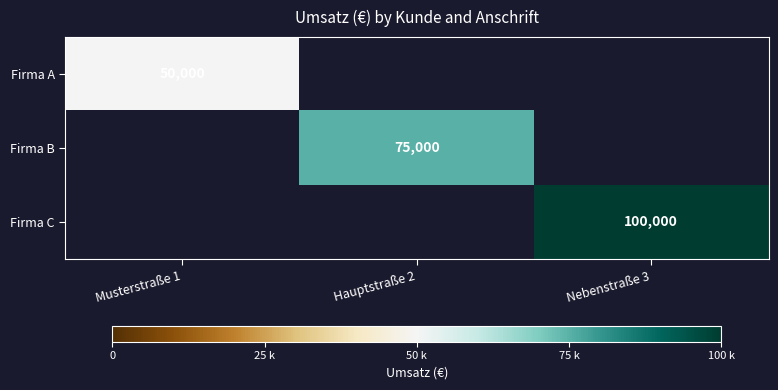

The Firma B series shows 75000 at Hauptstraße 2. True or false?

True